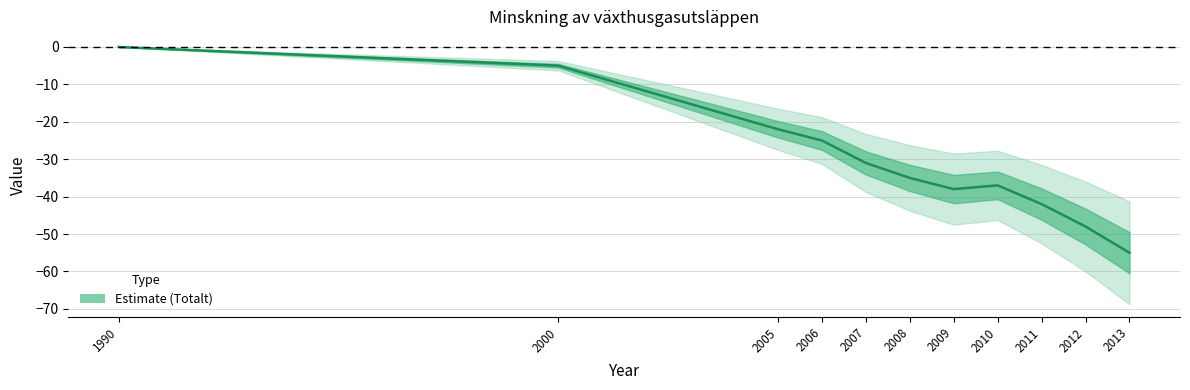

What is the difference between the values at 2013 and 2010?

18